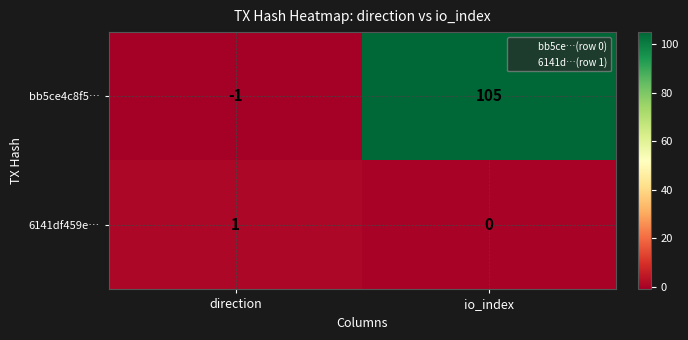

At which category is the sum across all series the highest?

io_index